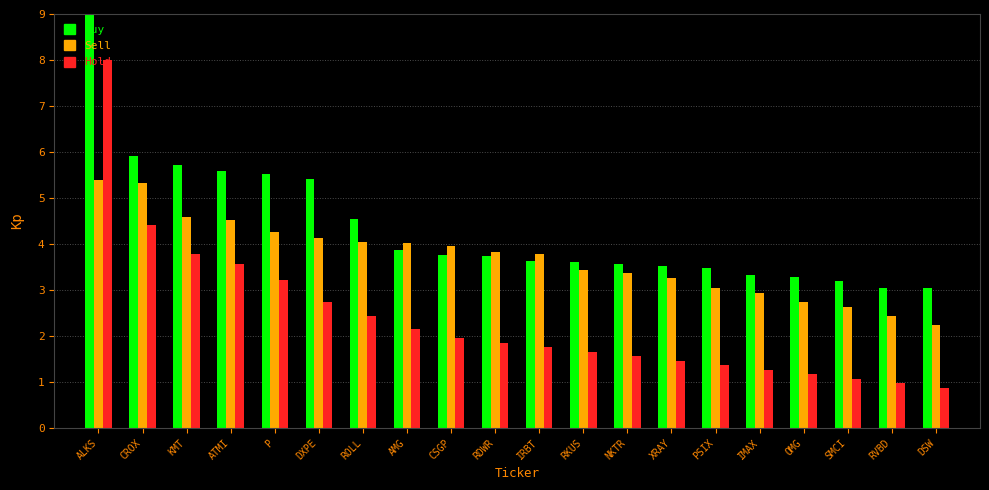

What is the label of the 5th bar from the right?

IMAX